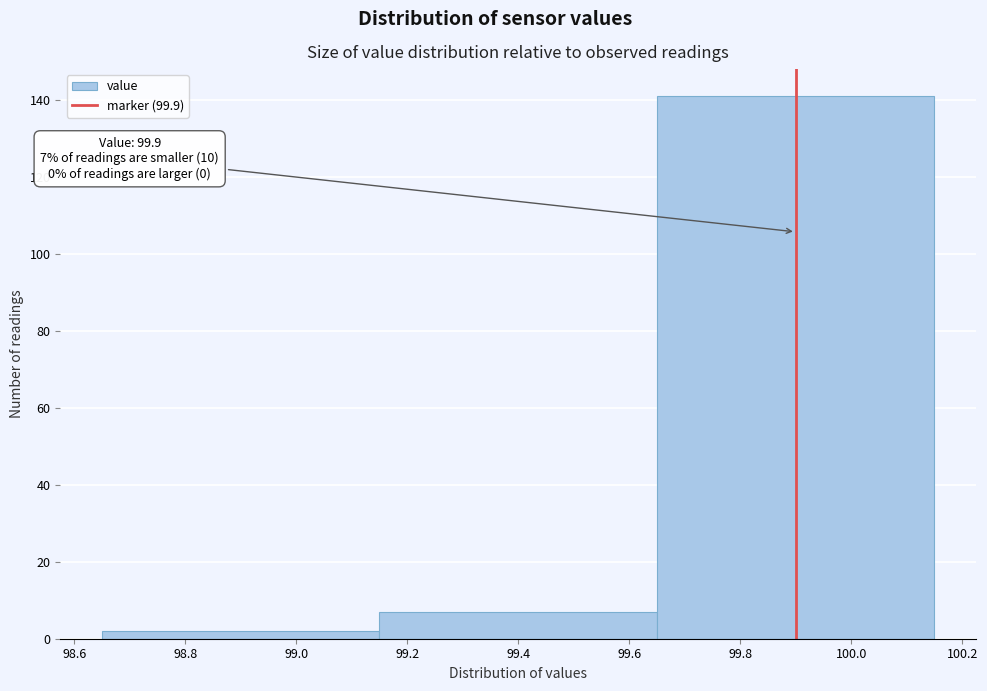

Which range on the x-axis has the tallest bar?

99.65 to 100.15